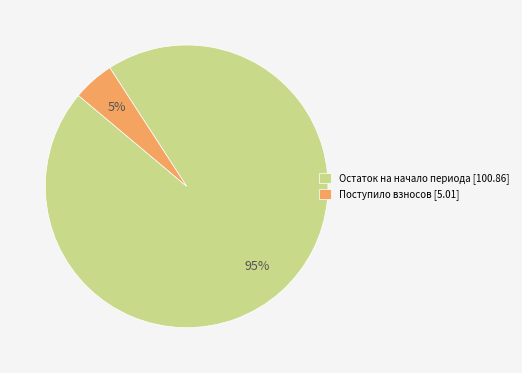

Is it true that Поступило взносов [5.01] is 15% of the pie?

False